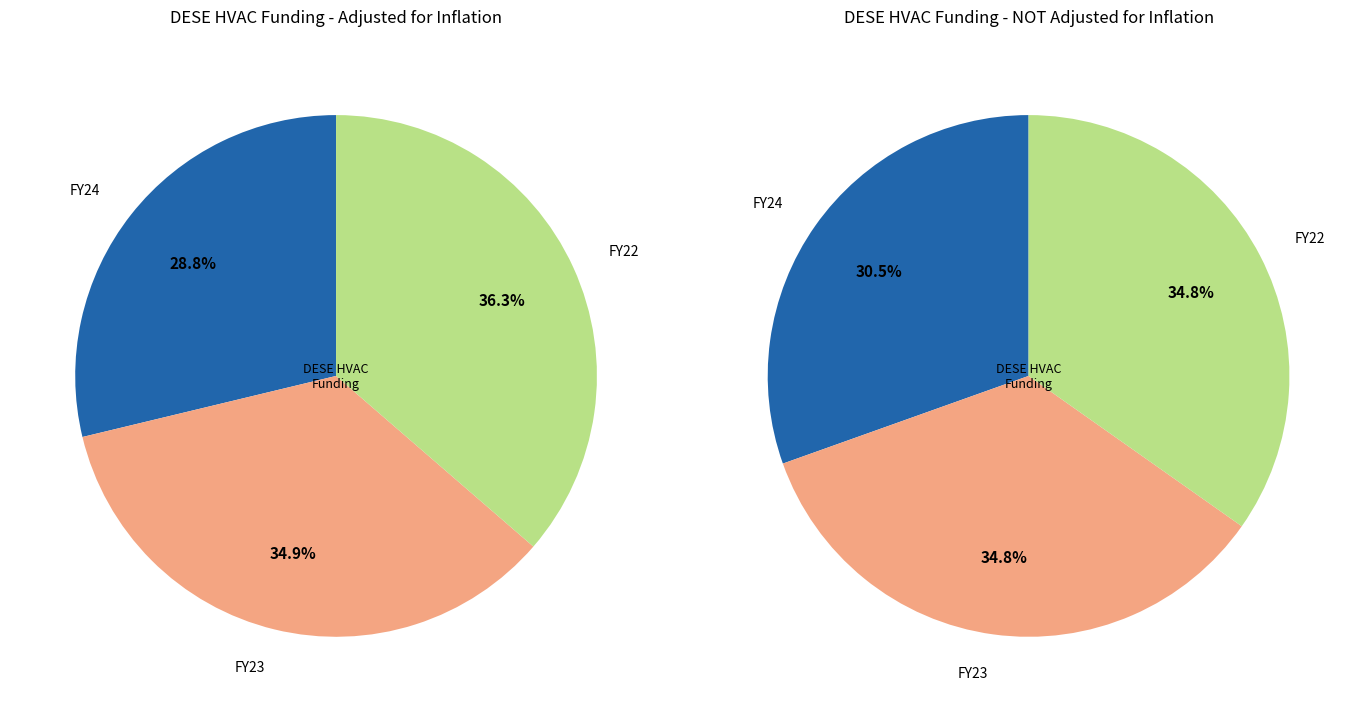

How many slices are in this pie chart?

3